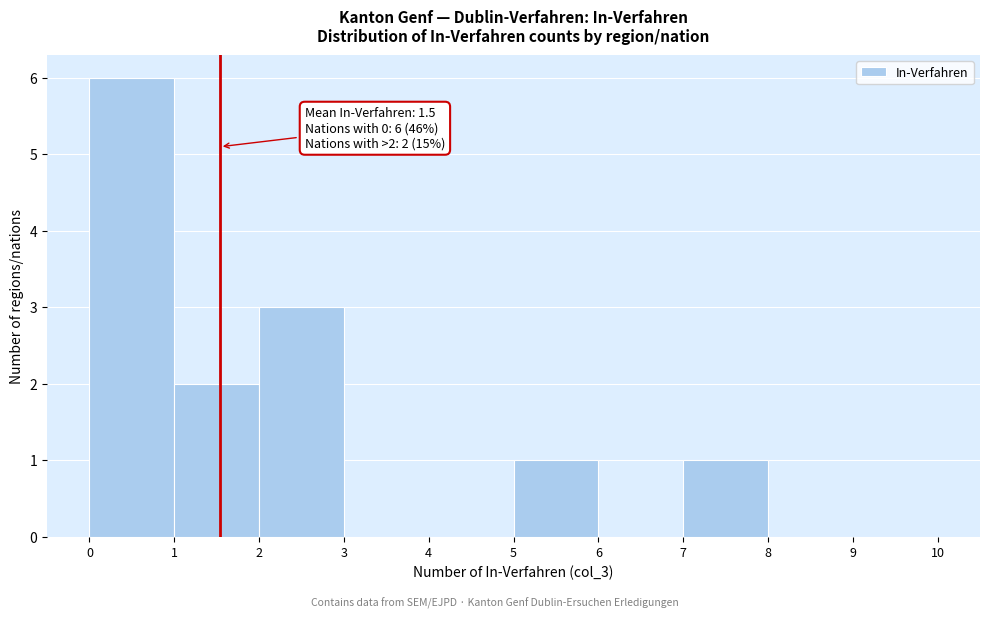

Over which range of the x-axis is the bar tallest?

0 to 1